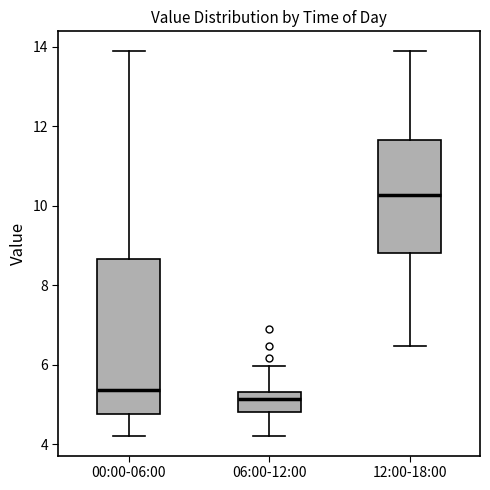

Reading left to right, read every box against the y-axis: the position of its median line, the range the box covers, and the ends of its whiskers. The values are not printed on the chart, so give them approximately, as read against the axis.

00:00-06:00: median 5.4, box 4.8 to 8.6, whiskers 4.2 to 14.0
06:00-12:00: median 5.2, box 4.8 to 5.4, whiskers 4.2 to 6.0
12:00-18:00: median 10.2, box 8.8 to 11.6, whiskers 6.4 to 14.0